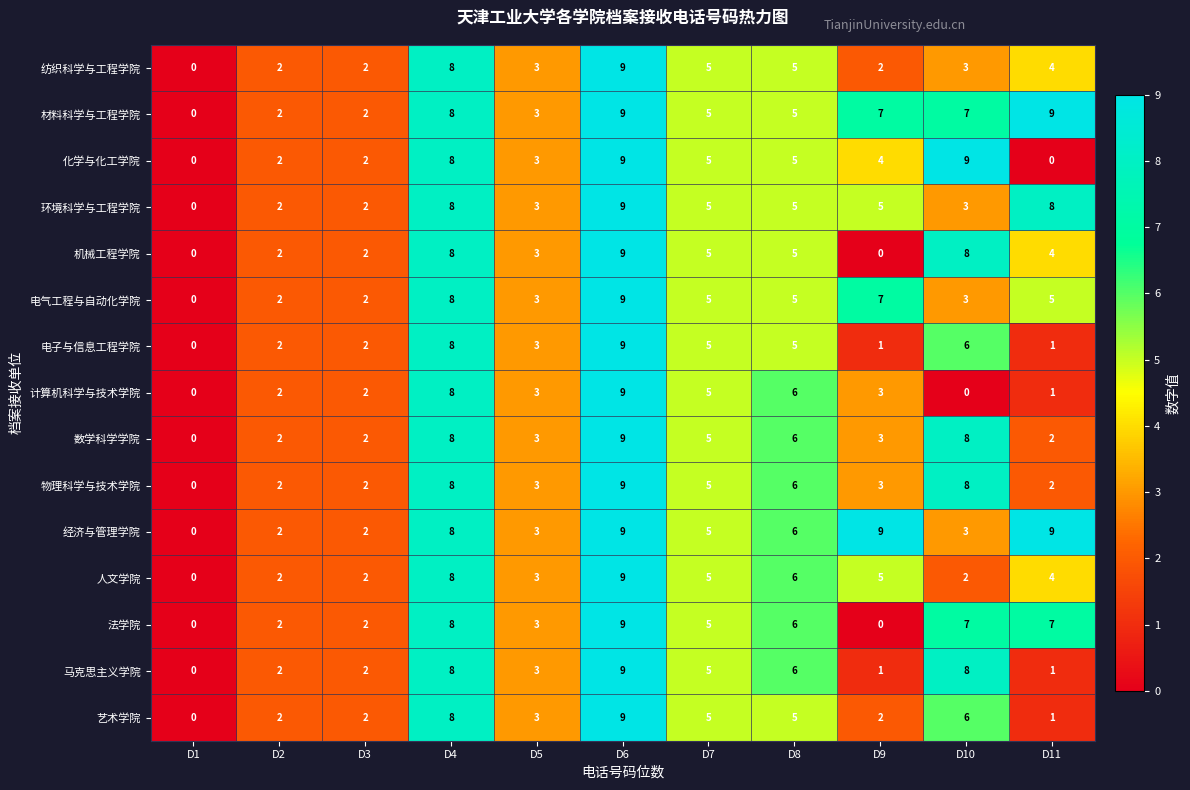

The 电子与信息工程学院 series shows 5 at D8. True or false?

True